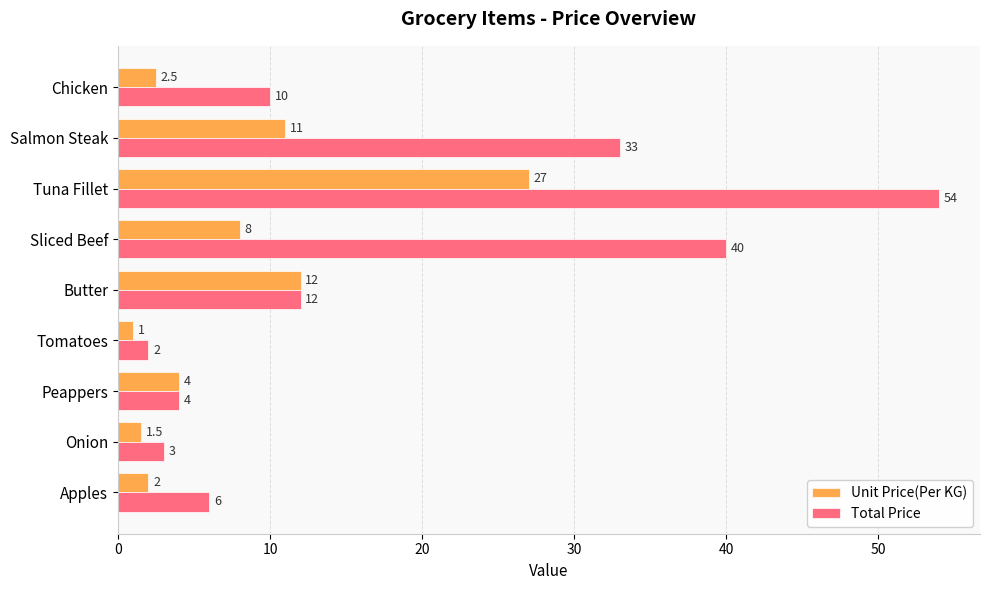

At how many categories does at least one series exceed 15?

3